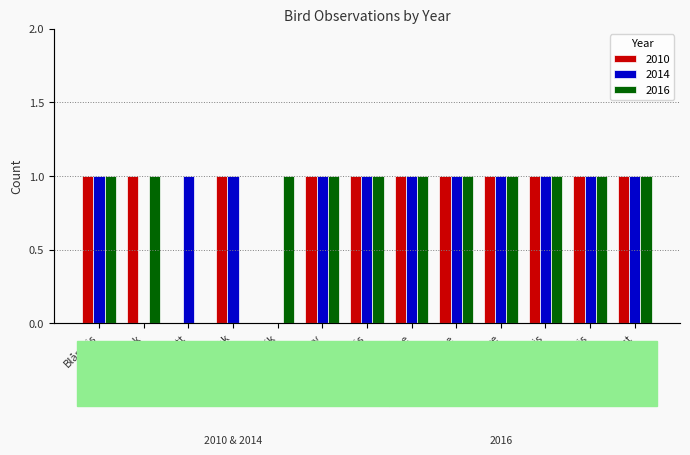

The 2016 series shows 1 at Blåmeis. True or false?

True